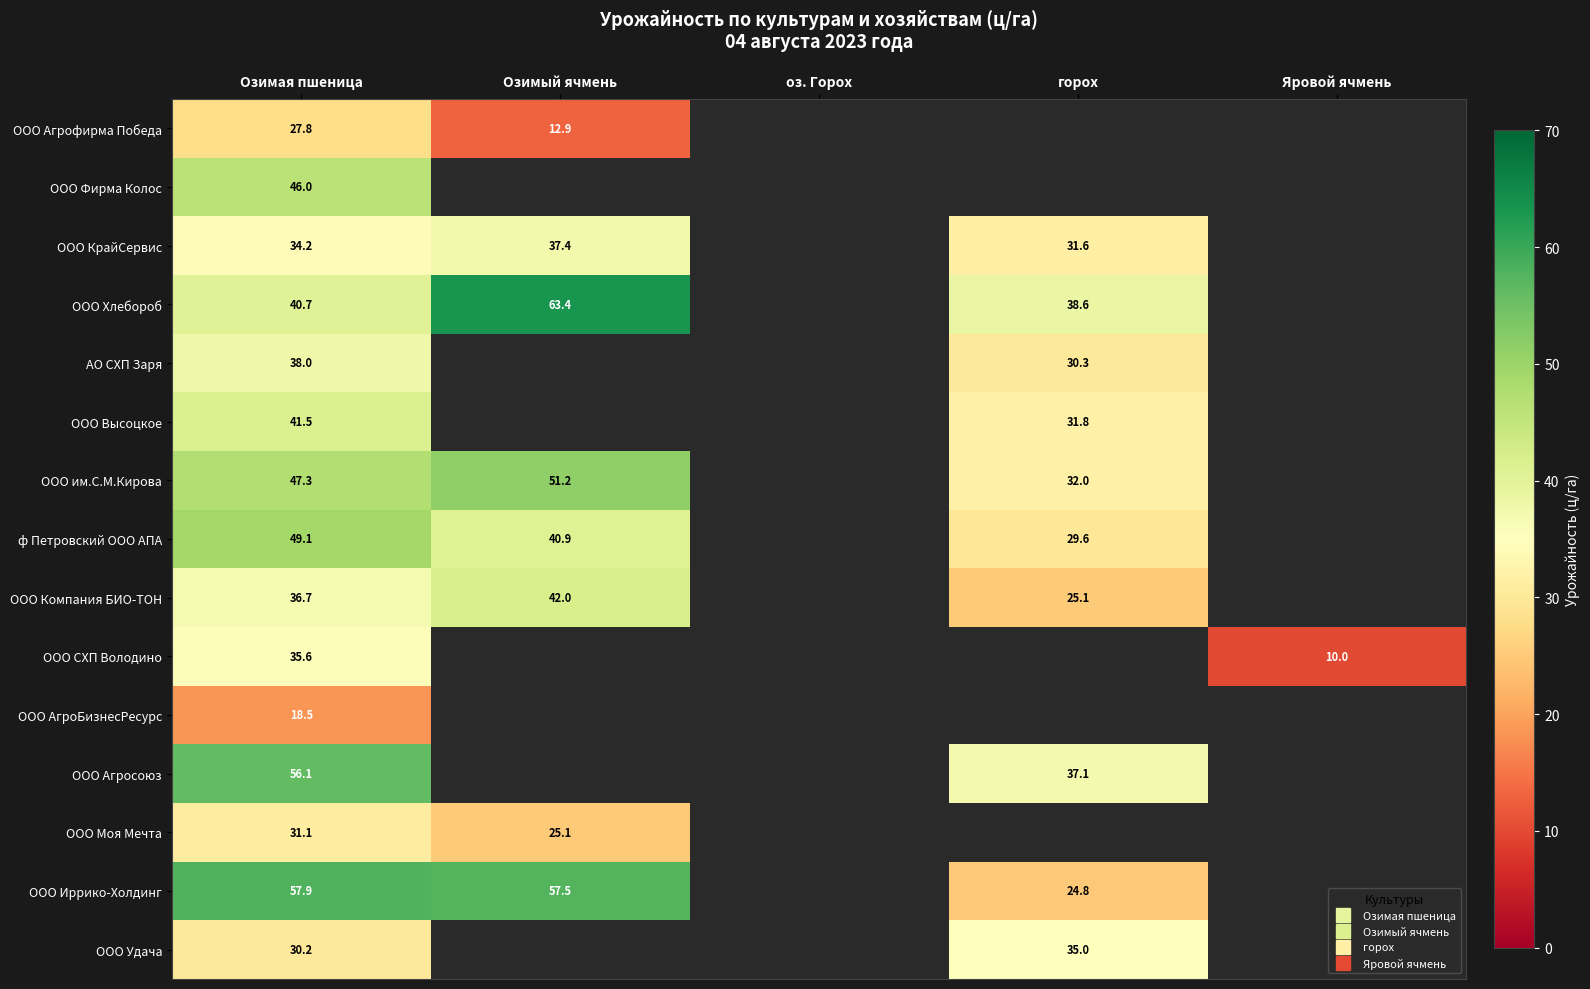

How many distinct data groups are displayed?

15